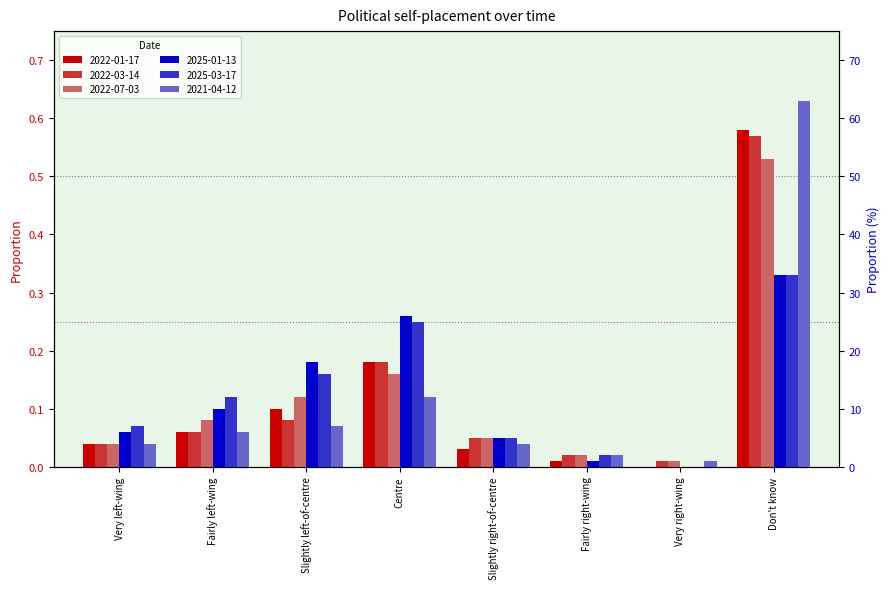

What is the spread (max minus min) of values at Fairly left-wing?

0.1